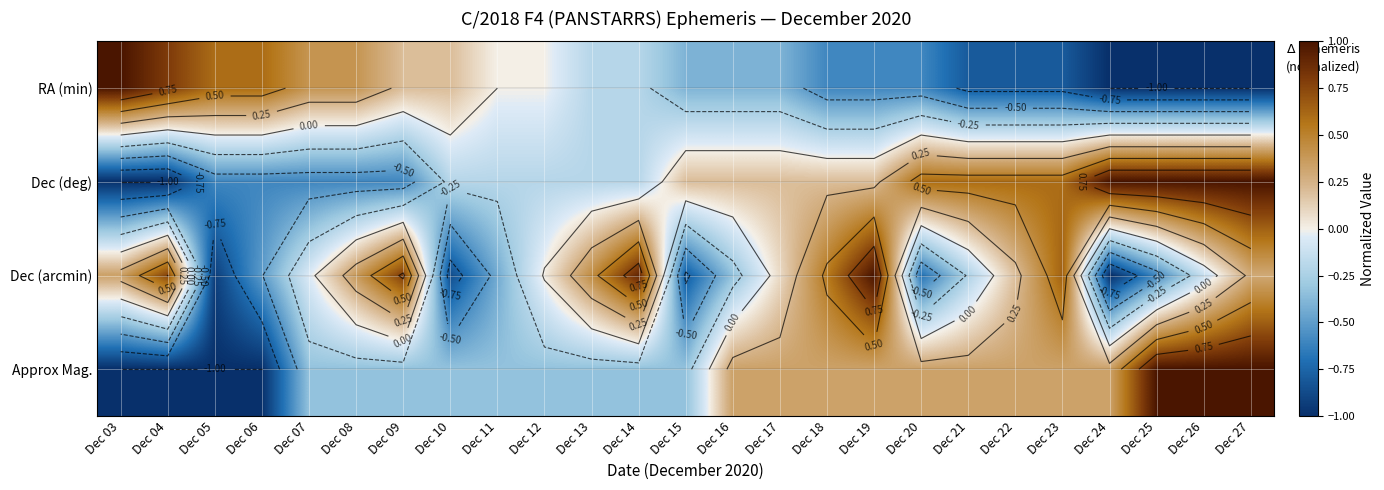

At how many categories does at least one series exceed 0?

24